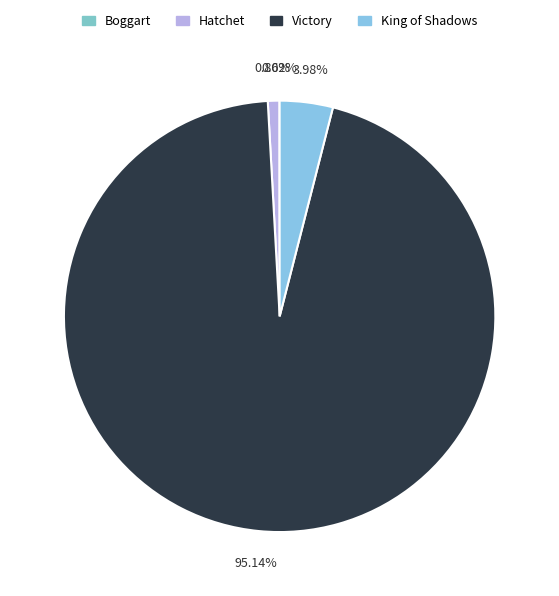

What is the total percentage of Victory and King of Shadows?

99.1%